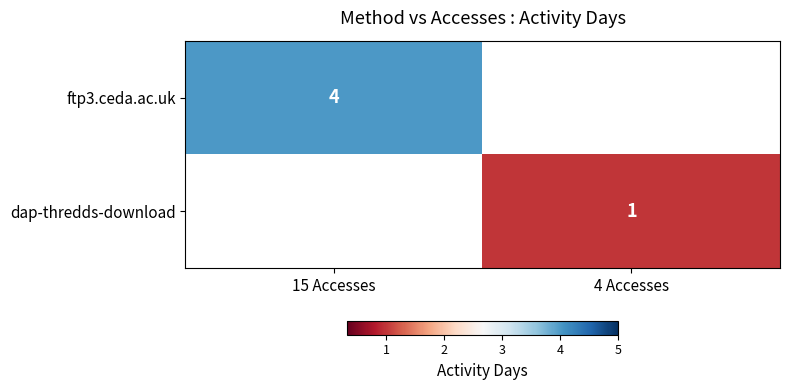

True or false: dap-thredds-download has a value of 0 at 4 Accesses.

False